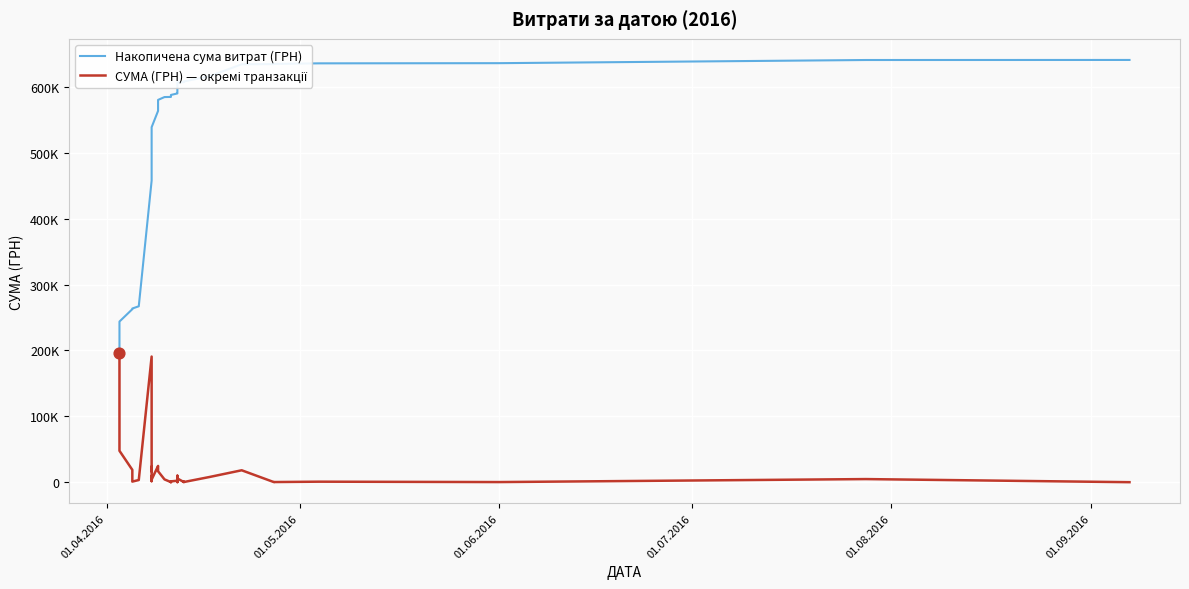

Which series reaches the maximum Y coordinate?

Накопичена сума витрат (ГРН)